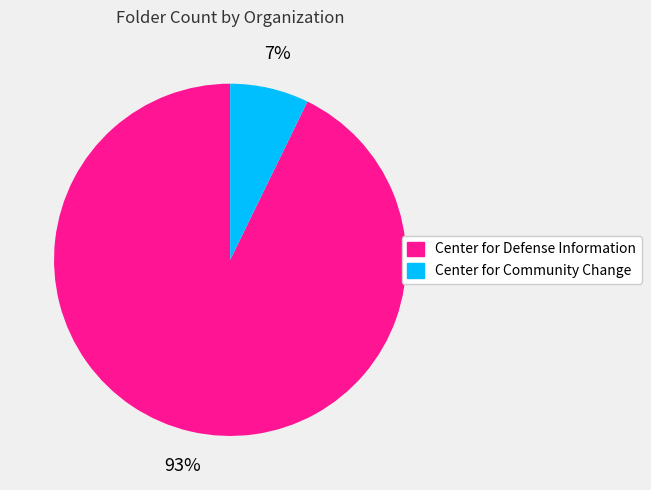

Combined, do Center for Community Change and Center for Defense Information account for over 50%?

Yes